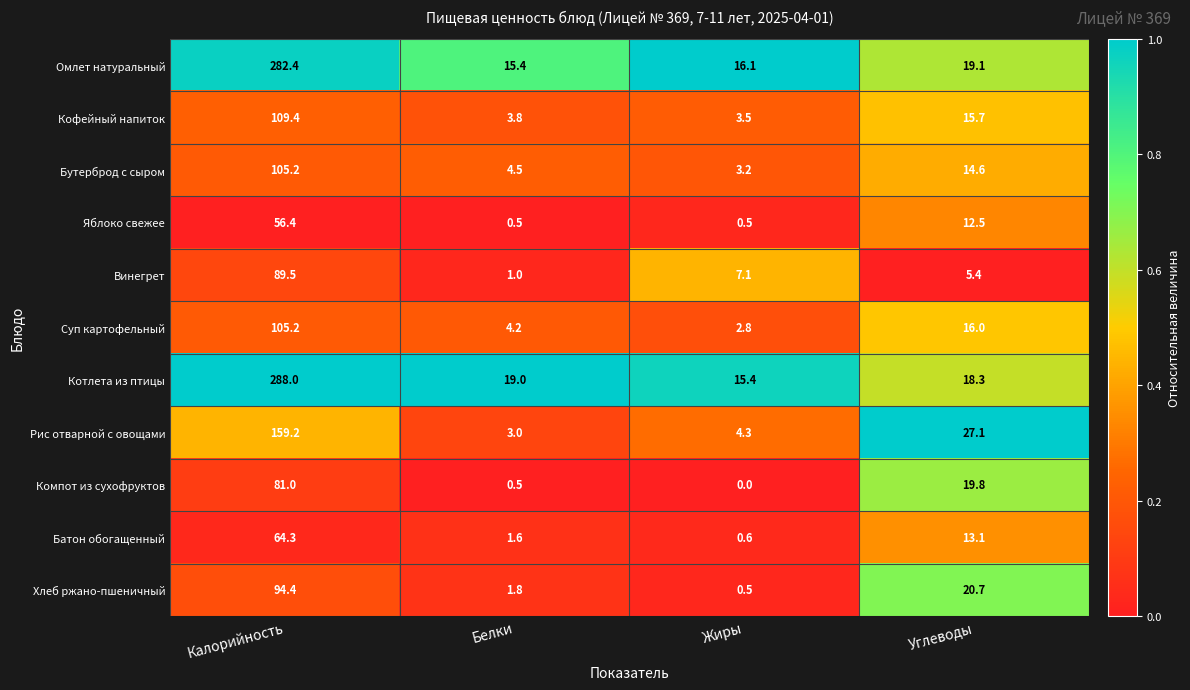

The Винегрет series shows 49.4 at Калорийность. True or false?

False